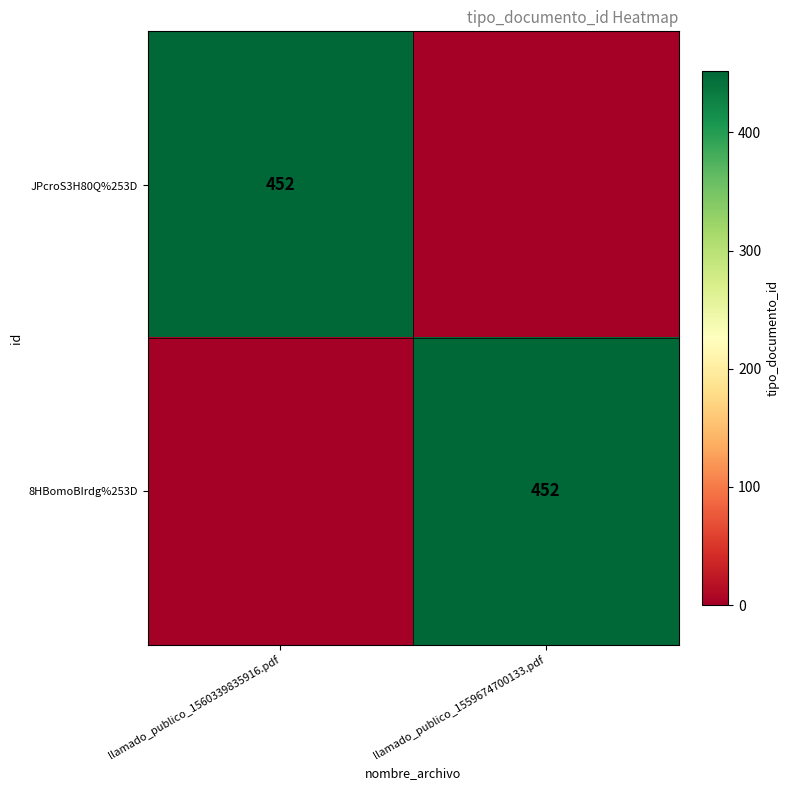

True or false: 8HBomoBIrdg%253D has a value of 216 at llamado_publico_1559674700133.pdf.

False